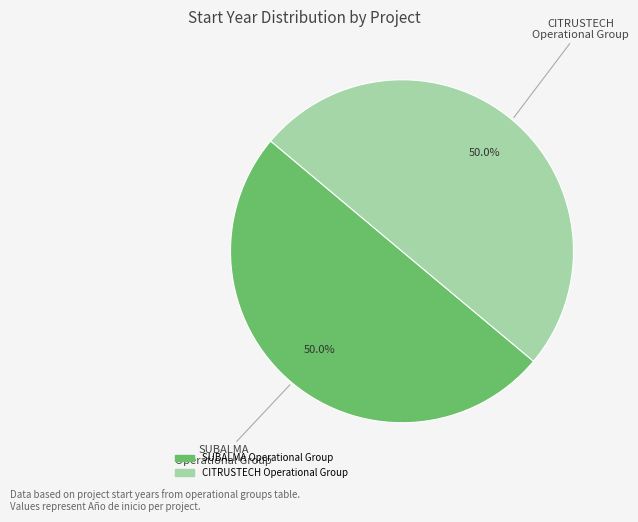

How much of the chart is everything except CITRUSTECH Operational Group?

50.0%